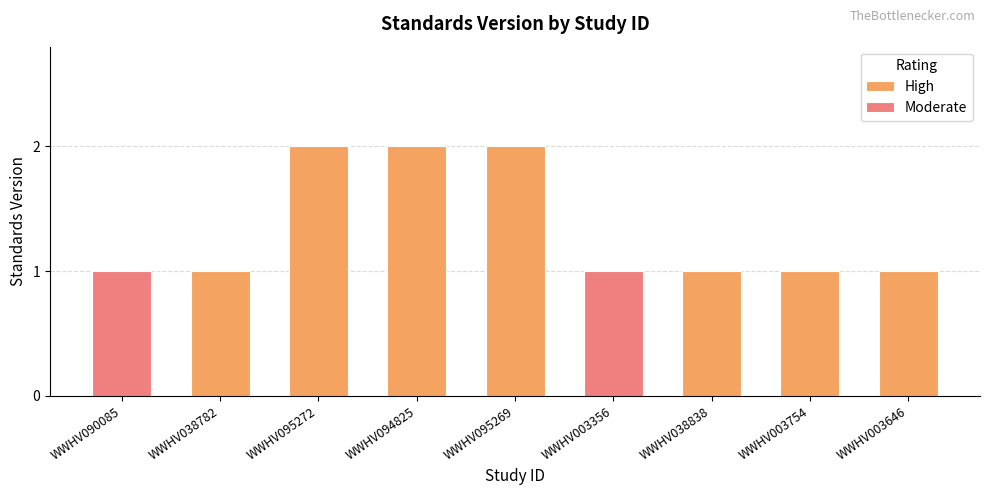

What is the difference between the values at WWHV003754 and WWHV095272?

1